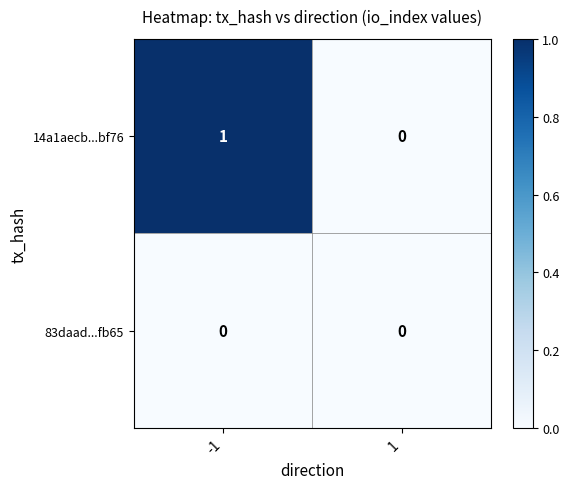

Which series has the largest total across all categories?

14a1aecb...bf76